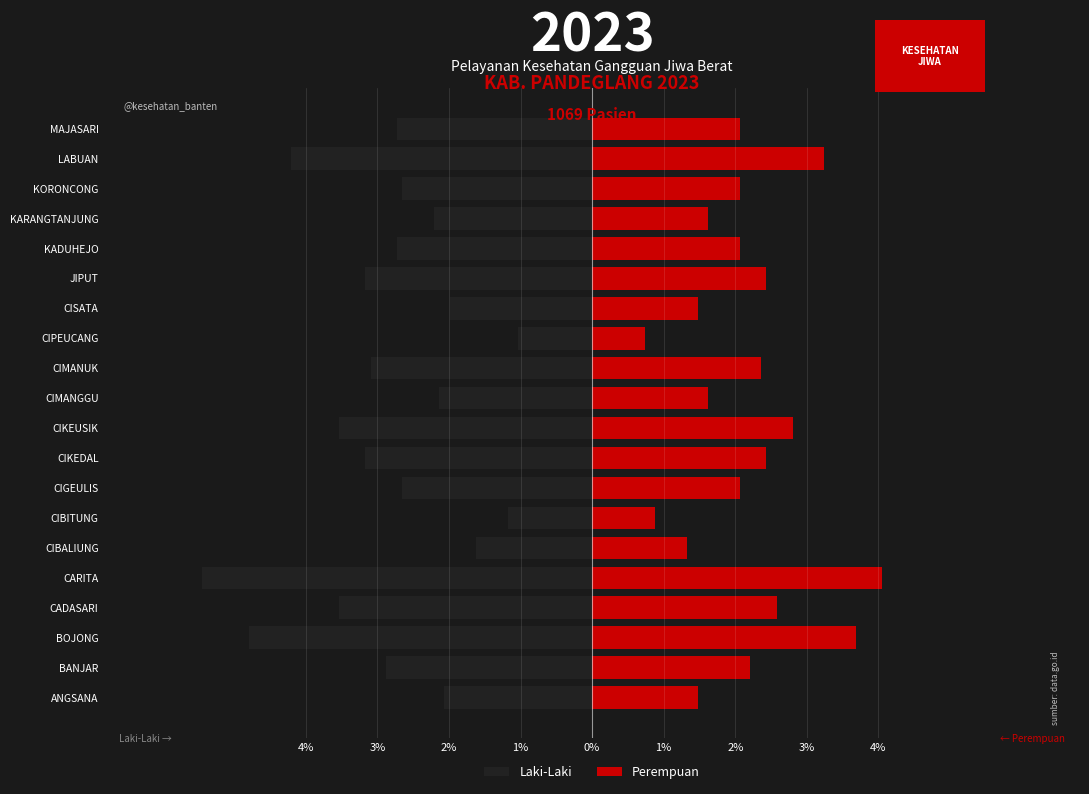

What is the greatest value displayed?

4.1